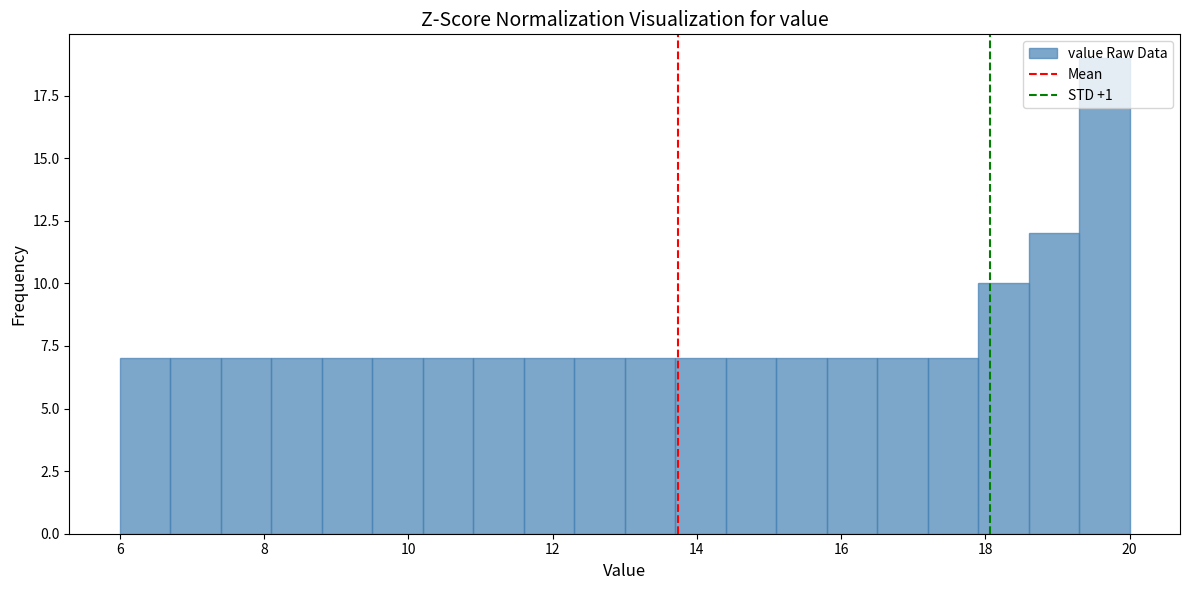

Read against the x-axis, roughly where is the centre of the tallest bar?

19.6